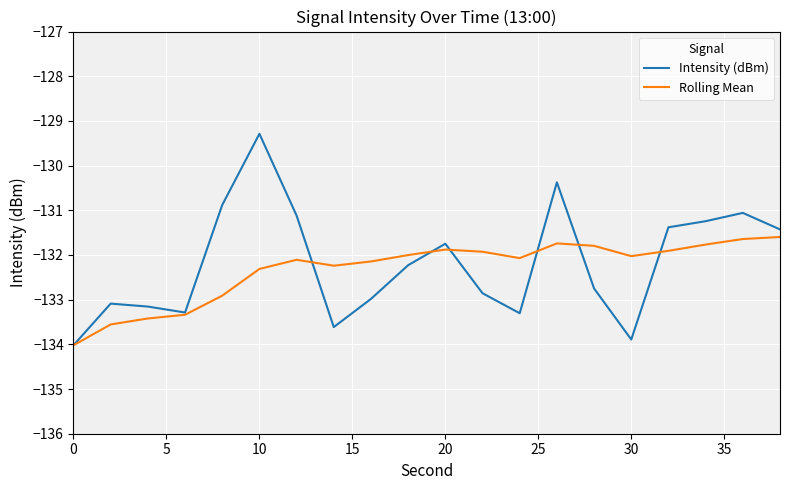

Count the number of categories in the chart.

20